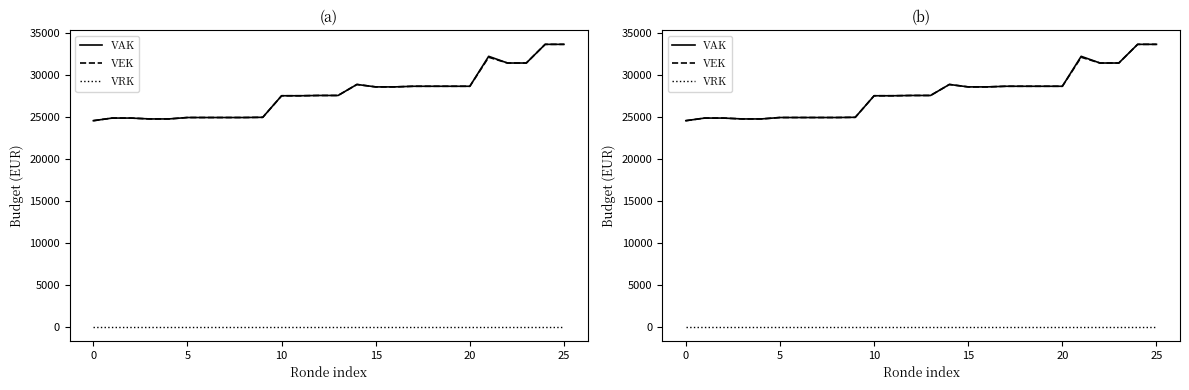

What is the label of the 4th point from the right?

22